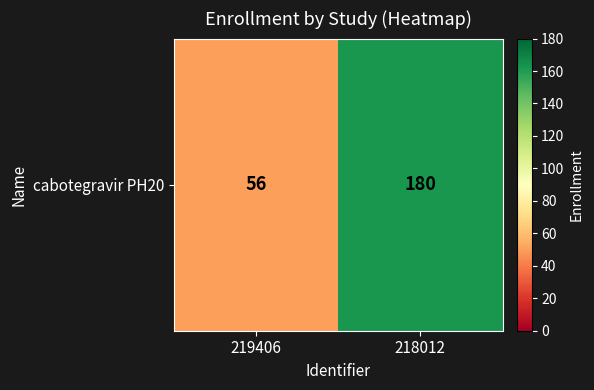

Count the values in the range 56 to 180.

2